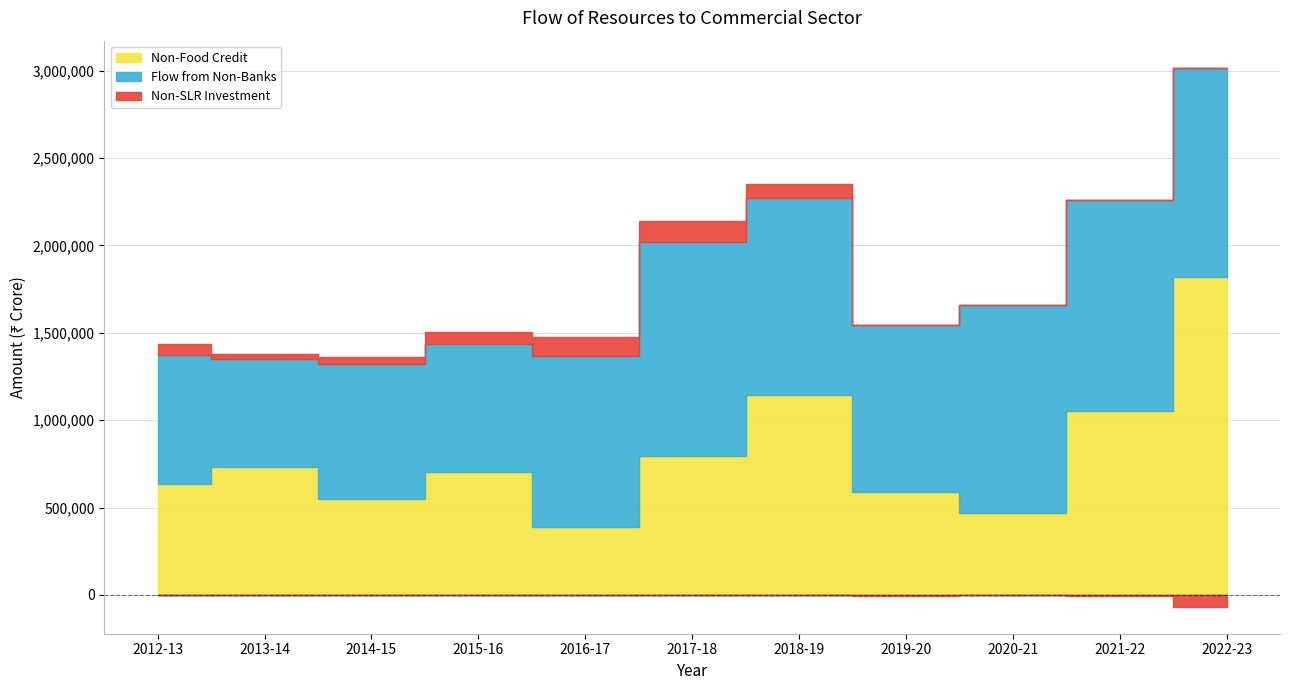

At which label is Flow from Non-Banks closest to 920115?

2019-20